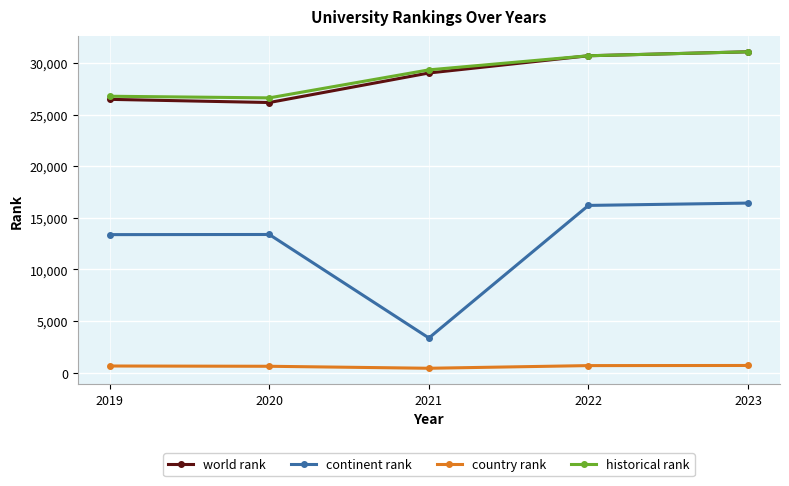

Which series changed the most between 2021 and 2023?

continent rank